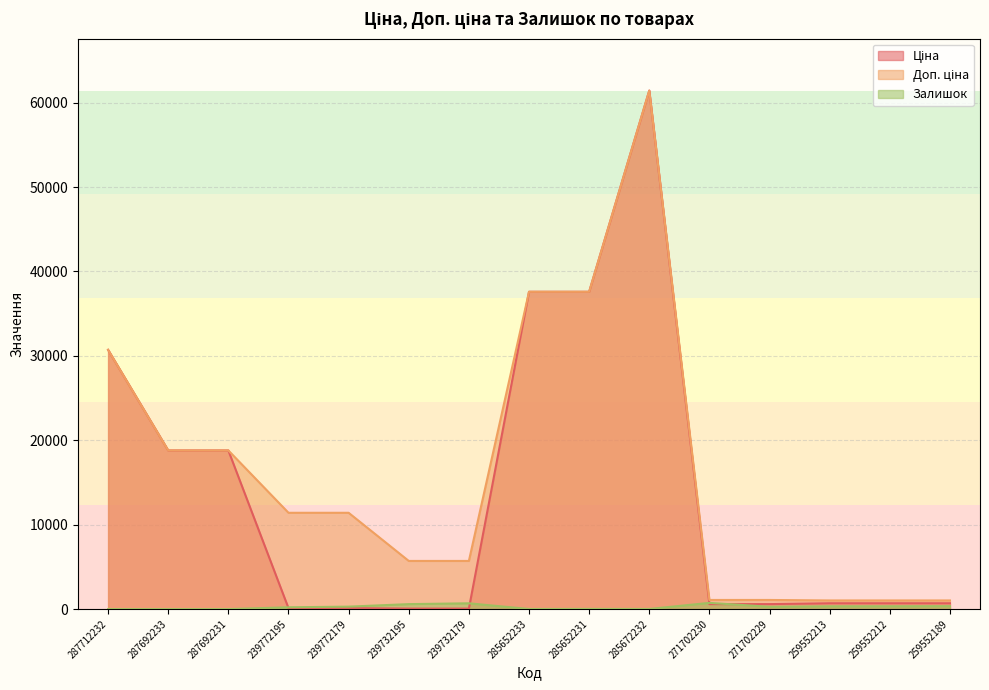

Between 287692233 and 285652233, which series saw the biggest shift?

Ціна